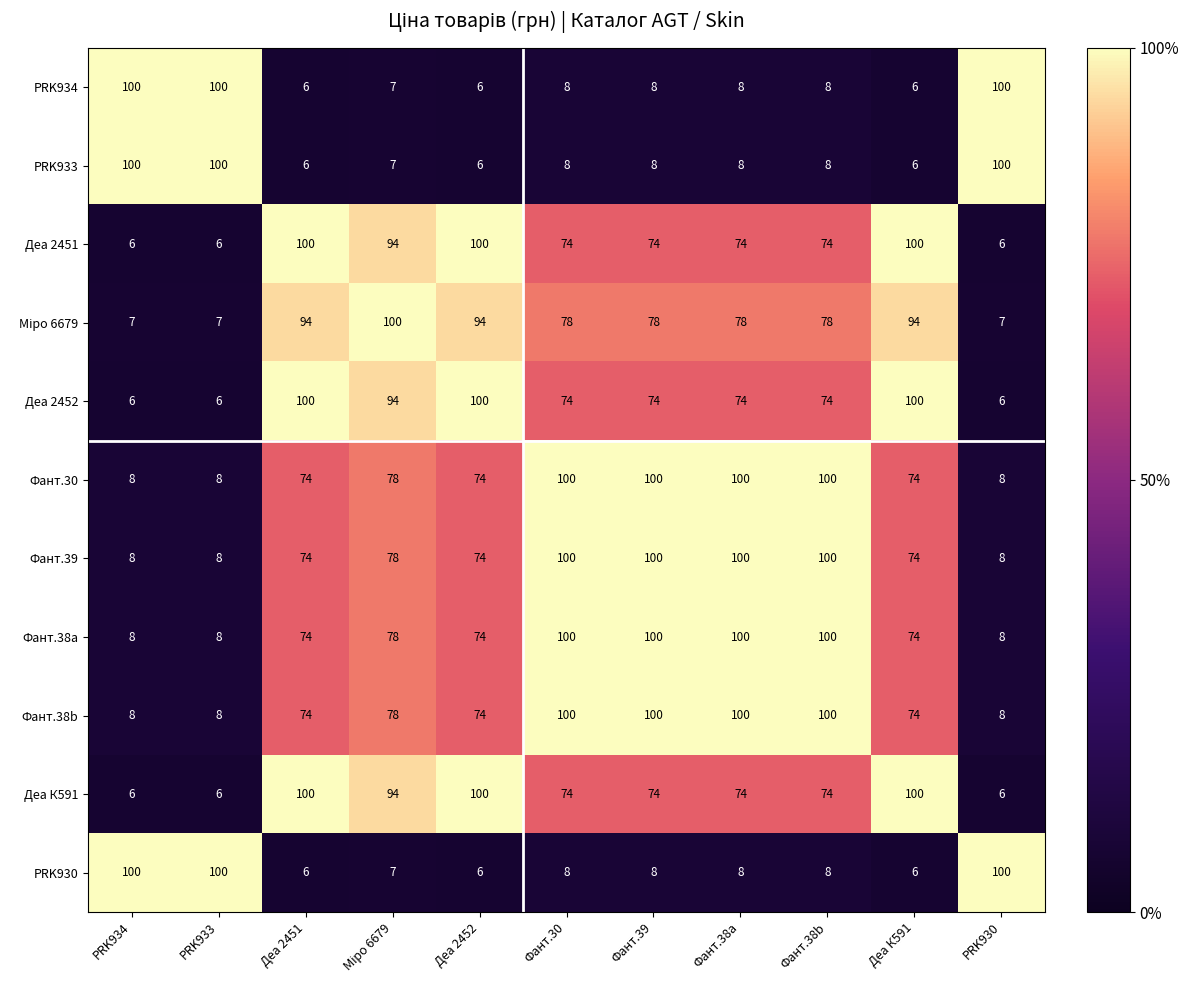

What is the spread (max minus min) of values at Деа 2451?

94